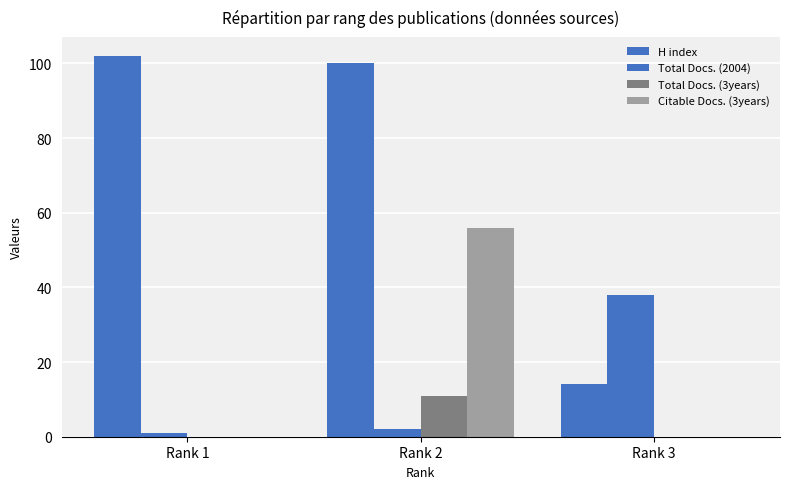

Which series has the largest total across all categories?

H index